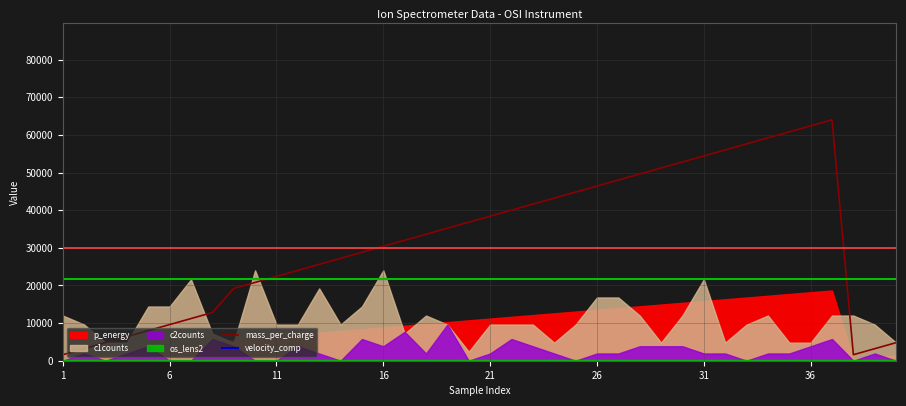

What is the maximum value for velocity_comp?

21600